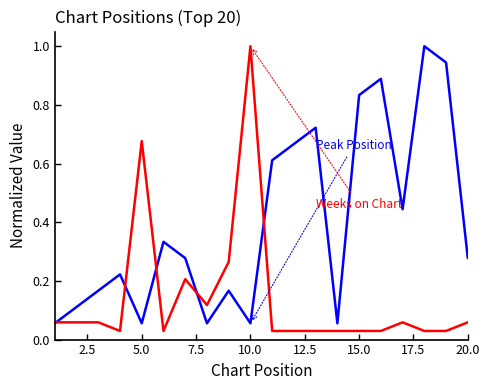

How many series are shown in this chart?

2